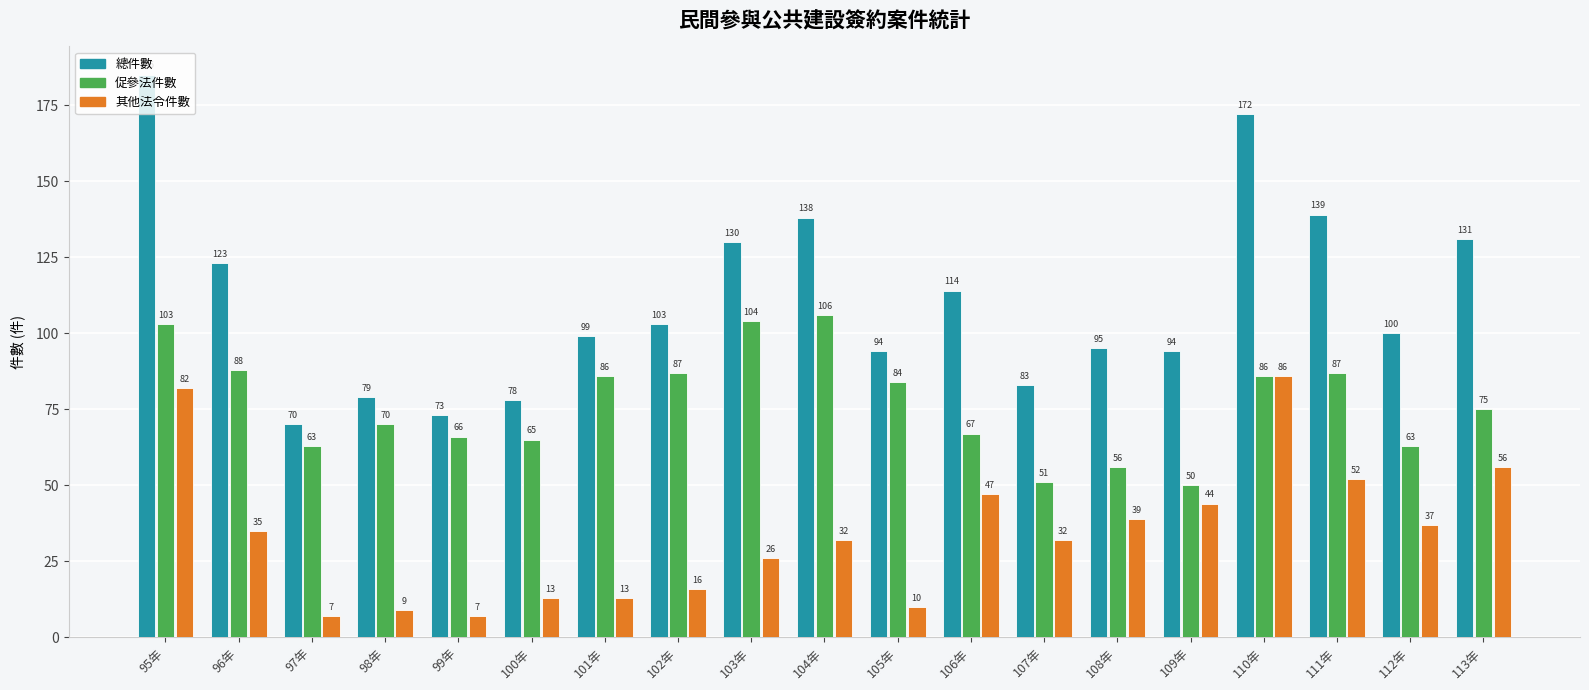

Reading left to right, what are all the values shown in this chart?

總件數: 95年=185	96年=123	97年=70	98年=79	99年=73	100年=78	101年=99	102年=103	103年=130	104年=138	105年=94	106年=114	107年=83	108年=95	109年=94	110年=172	111年=139	112年=100	113年=131
促參法件數: 95年=103	96年=88	97年=63	98年=70	99年=66	100年=65	101年=86	102年=87	103年=104	104年=106	105年=84	106年=67	107年=51	108年=56	109年=50	110年=86	111年=87	112年=63	113年=75
其他法令件數: 95年=82	96年=35	97年=7	98年=9	99年=7	100年=13	101年=13	102年=16	103年=26	104年=32	105年=10	106年=47	107年=32	108年=39	109年=44	110年=86	111年=52	112年=37	113年=56